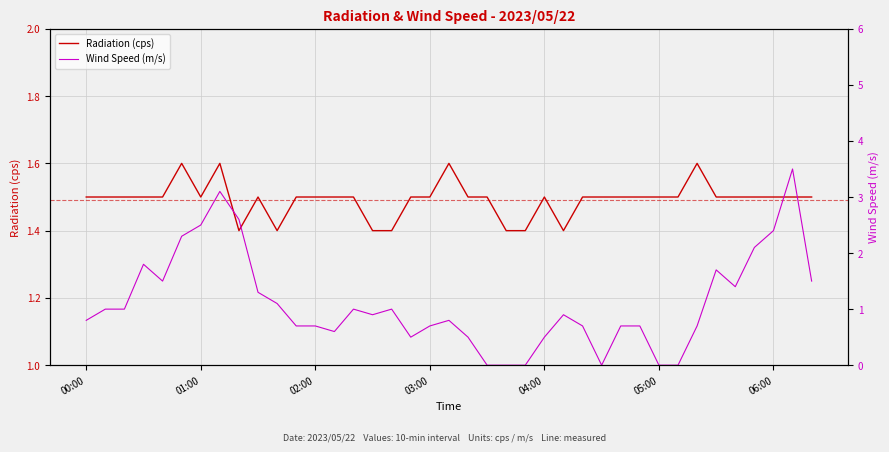

Count the Radiation (cps) values in the range 1 to 2.

39